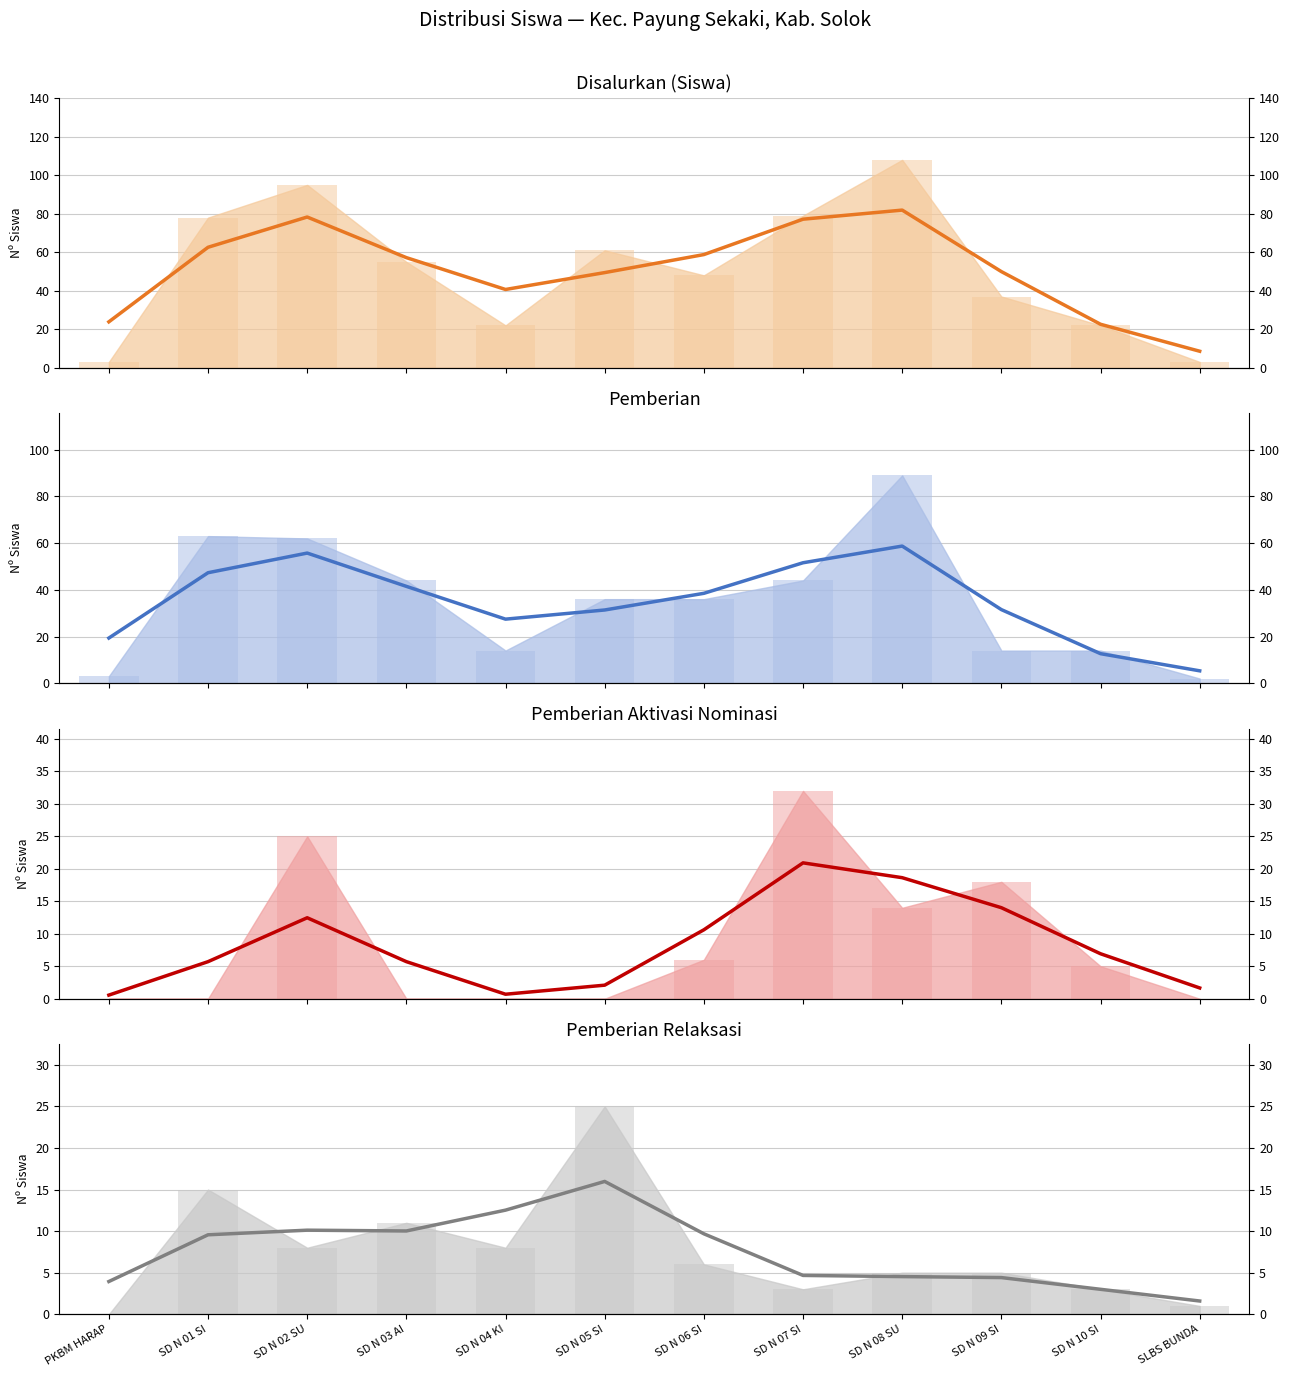

At SD N 02 SU, list the series in order from largest to smallest.

Disalurkan (Siswa), Pemberian, Pemberian Aktivasi Nominasi, Pemberian Relaksasi